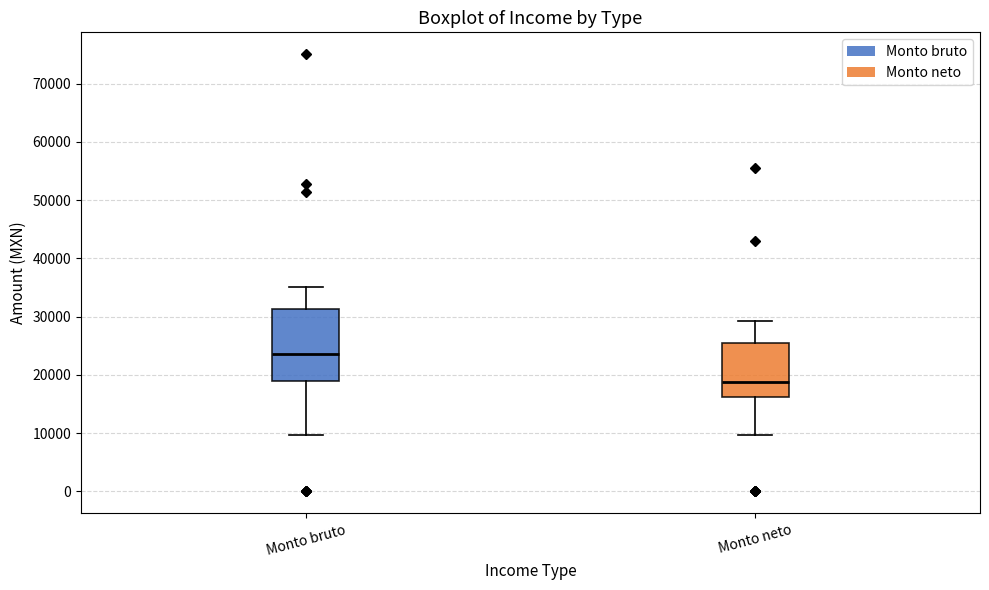

Where does the upper whisker of the box for Monto bruto end on the y-axis? The values are not printed on the chart, so give them approximately, as read against the axis.

35000